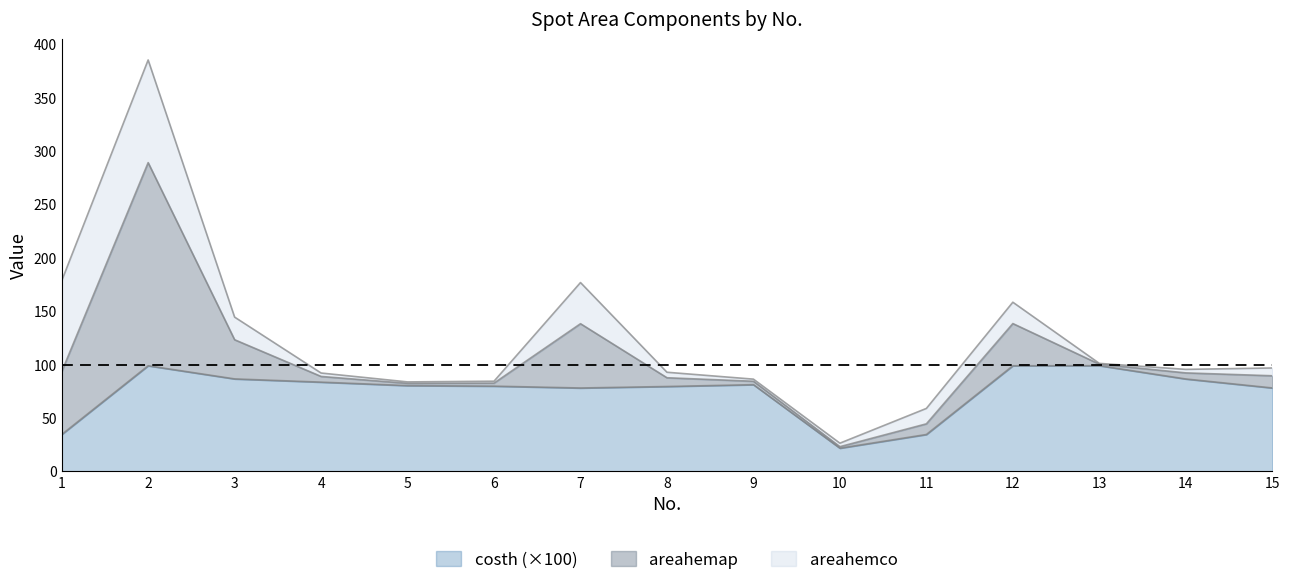

What is the value of the areahemap point at the 7th from the left?

60.2